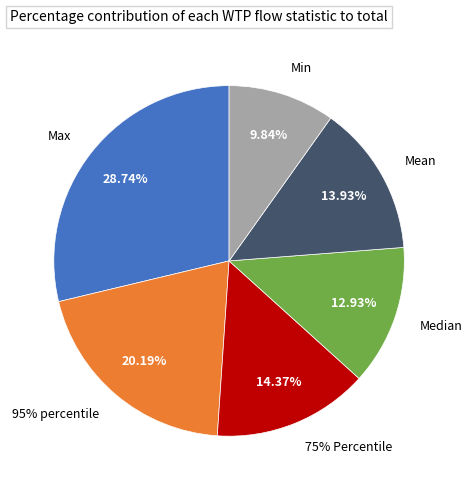

To the nearest percent, what is the difference between the largest and smallest slice percentages?

19%